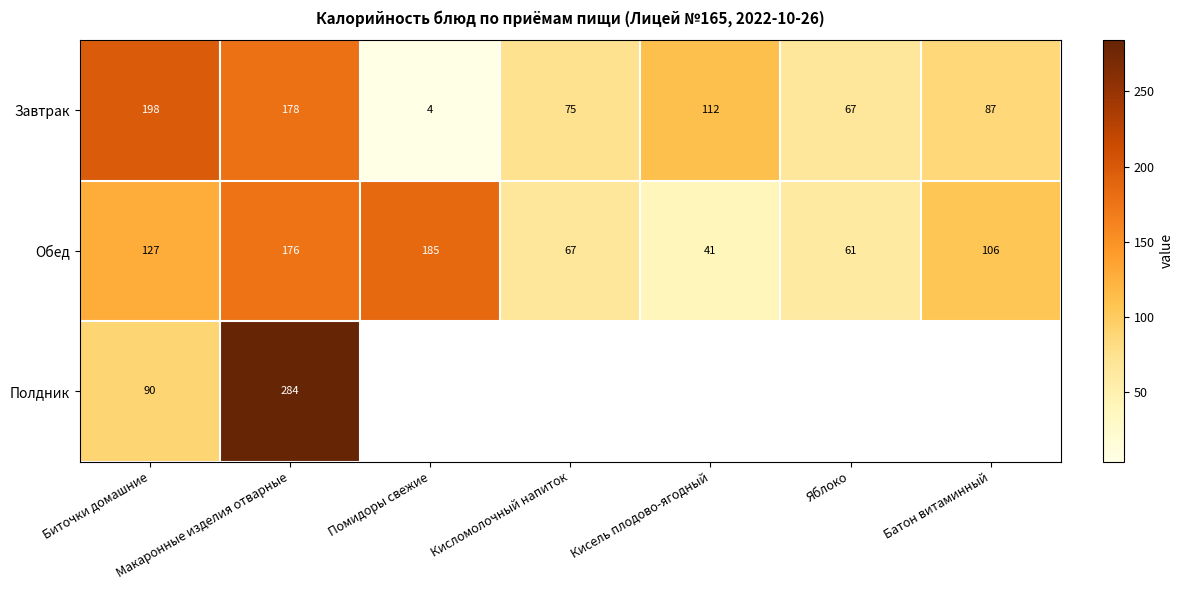

Rank the categories by Завтрак value from lowest to highest.

Помидоры свежие, Яблоко, Кисломолочный напиток, Батон витаминный, Кисель плодово-ягодный, Макаронные изделия отварные, Биточки домашние